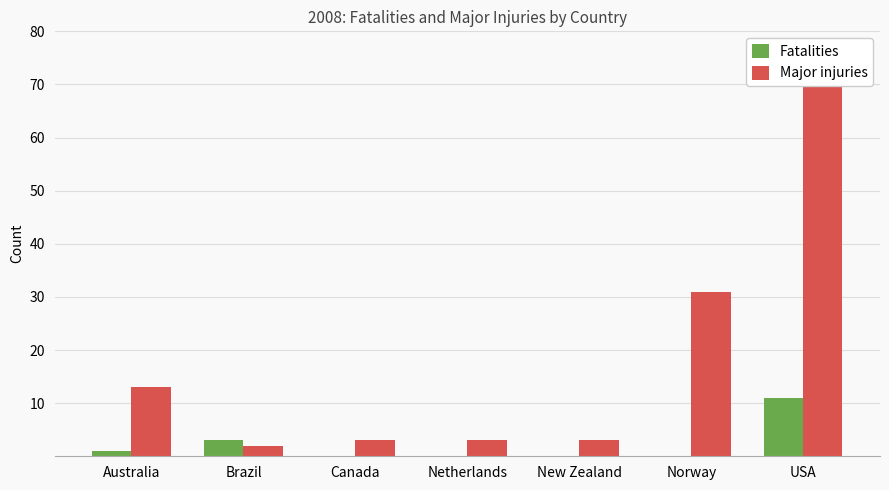

Reading left to right, extract all data points from this chart.

Fatalities: 1	3	0	0	0	0	11
Major injuries: 13	2	3	3	3	31	70